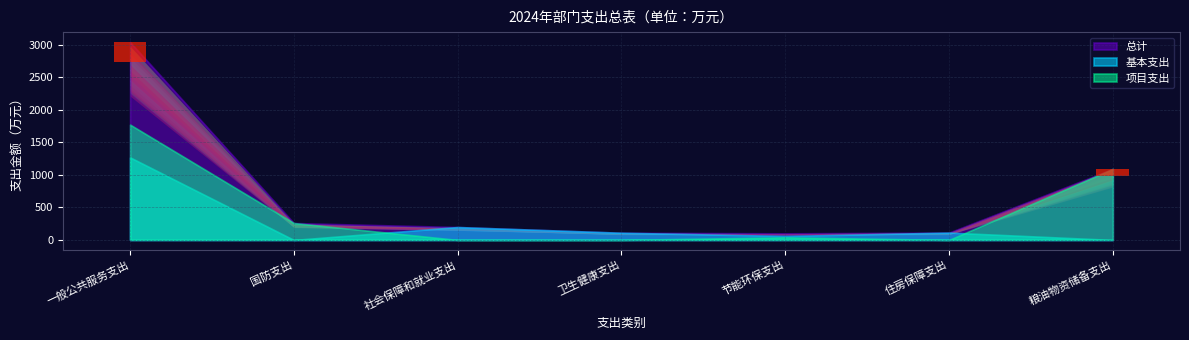

What is the label of the 7th point from the left?

粮油物资储备支出